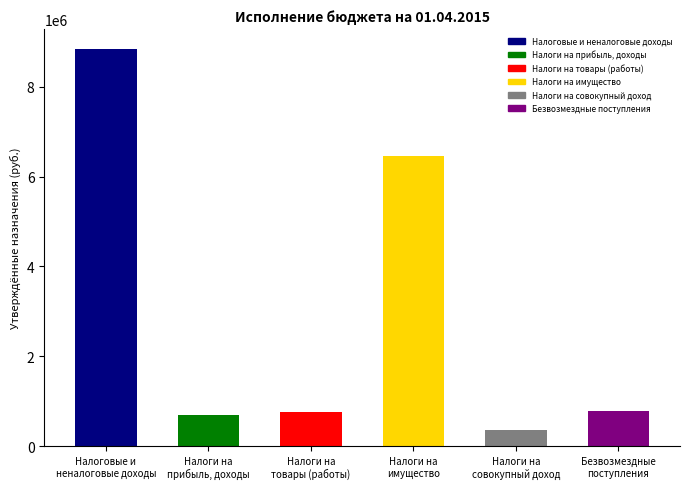

What position from the left is Налоги на
имущество?

4